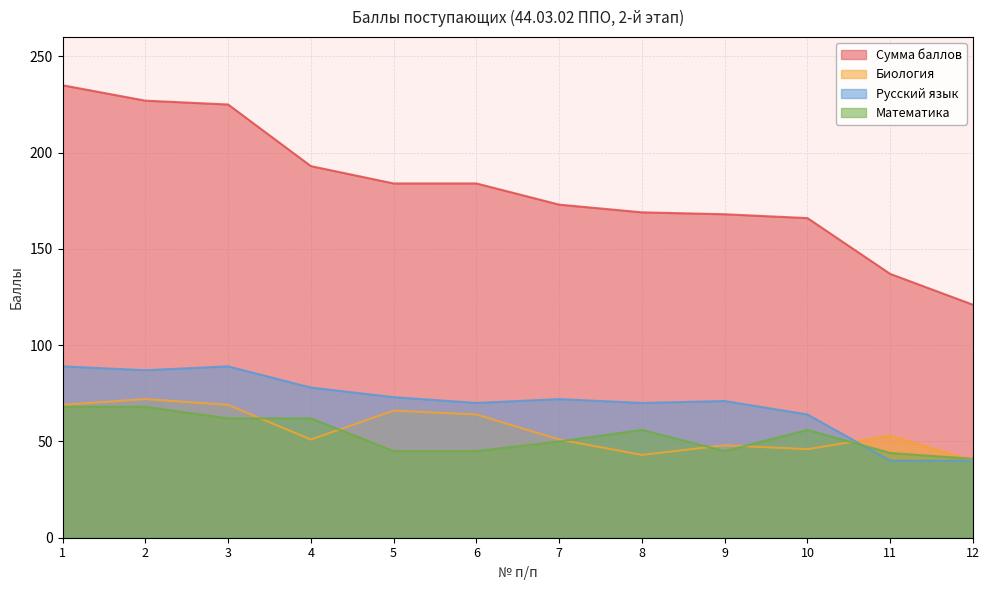

What is the greatest value displayed?

235